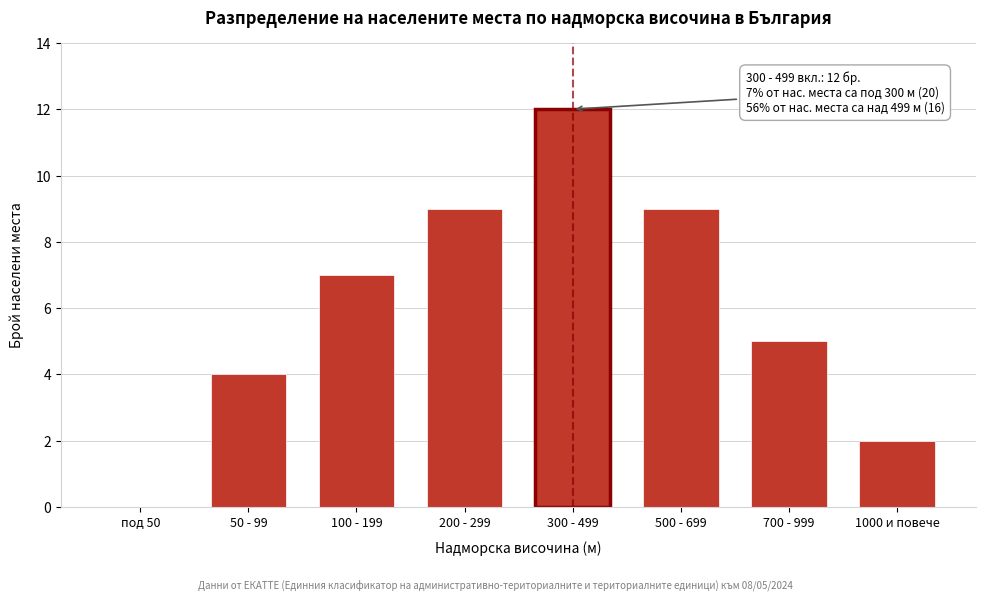

Reading left to right, list all the values displayed in this chart.

под 50=0	50 - 99=4	100 - 199=7	200 - 299=9	300 - 499=12	500 - 699=9	700 - 999=5	1000 и повече=2